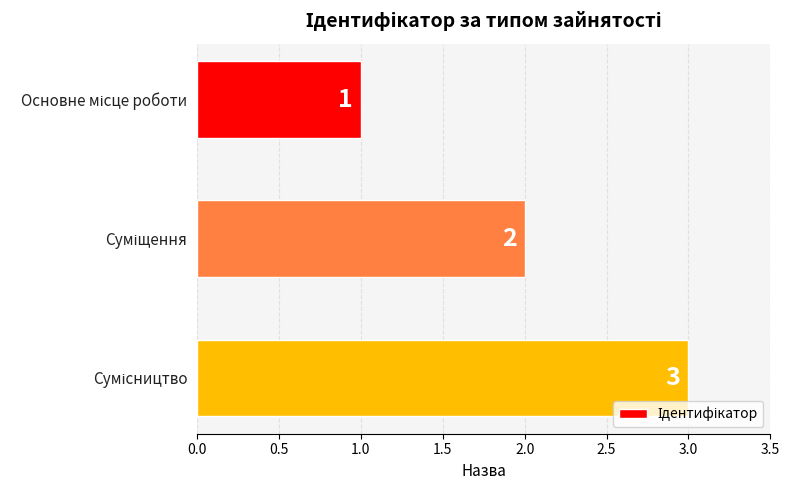

How many distinct data groups are displayed?

1